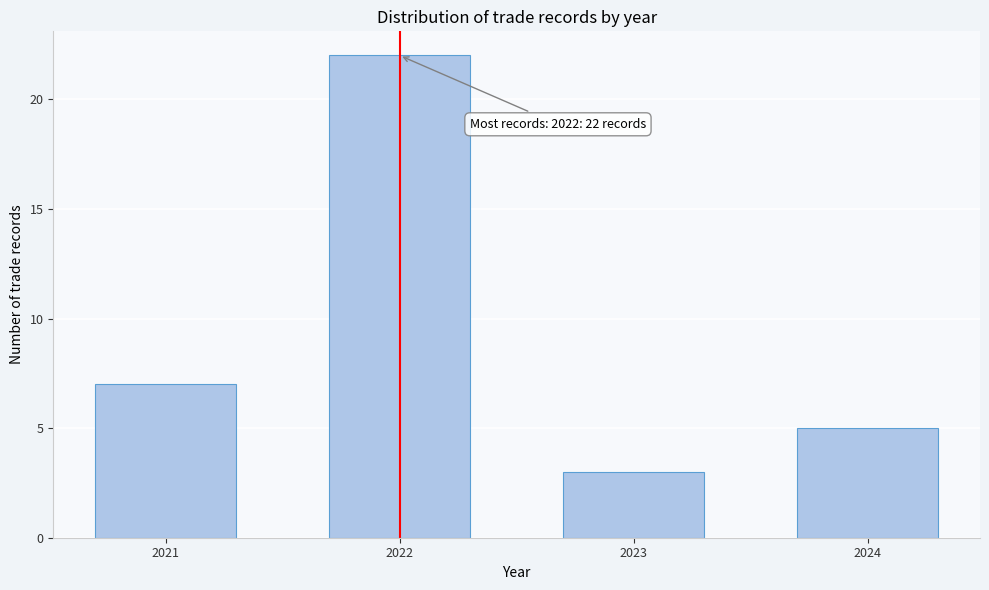

Reading left to right, extract all data points from this chart.

7	22	3	5